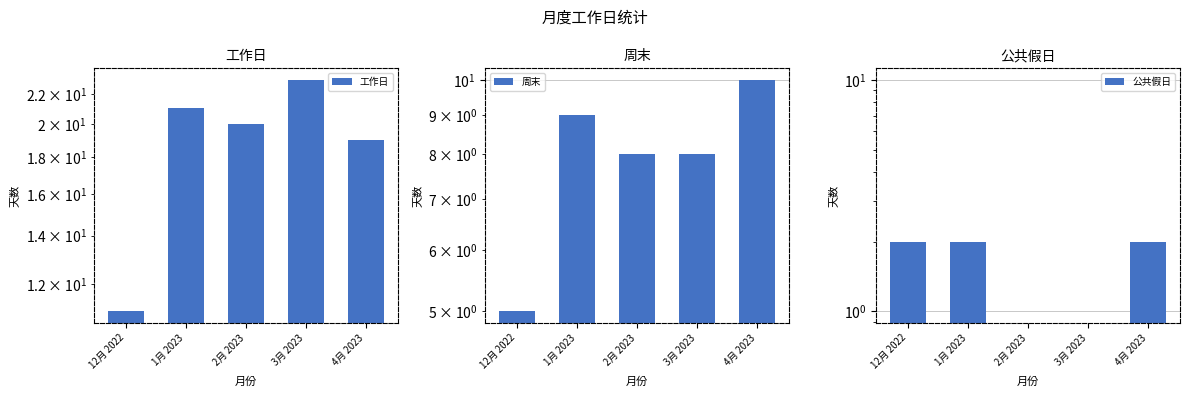

What is the difference between the 周末 values at 3月 2023 and 4月 2023?

2